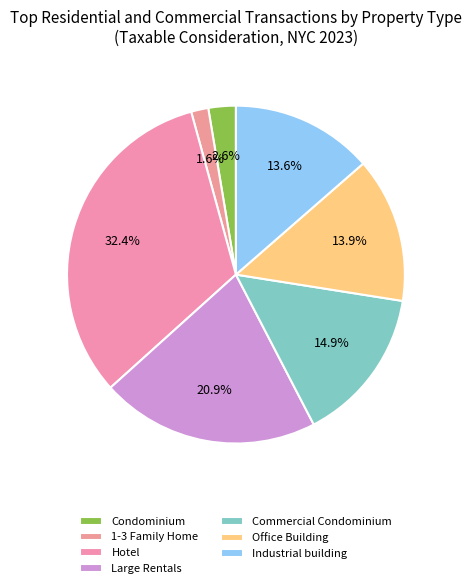

Which slice is the smallest?

1-3 Family Home